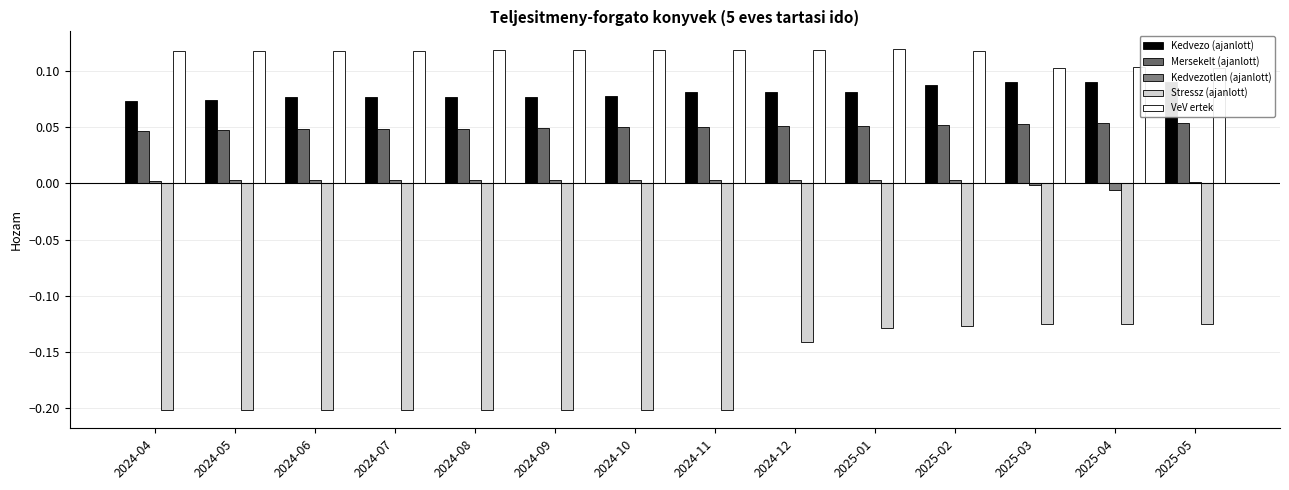

The value of Stressz (ajanlott) at 2025-01 is -0.1. True or false?

True